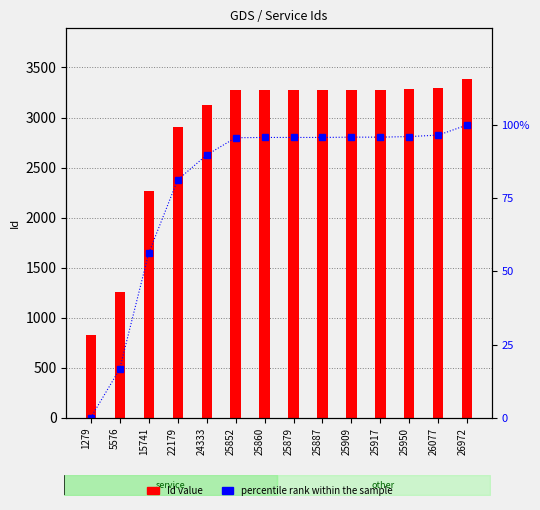

Reading left to right, extract all data points from this chart.

0.0	16.6	56.1	81.2	89.7	95.6	95.7	95.7	95.7	95.8	95.8	96.0	96.5	100.0